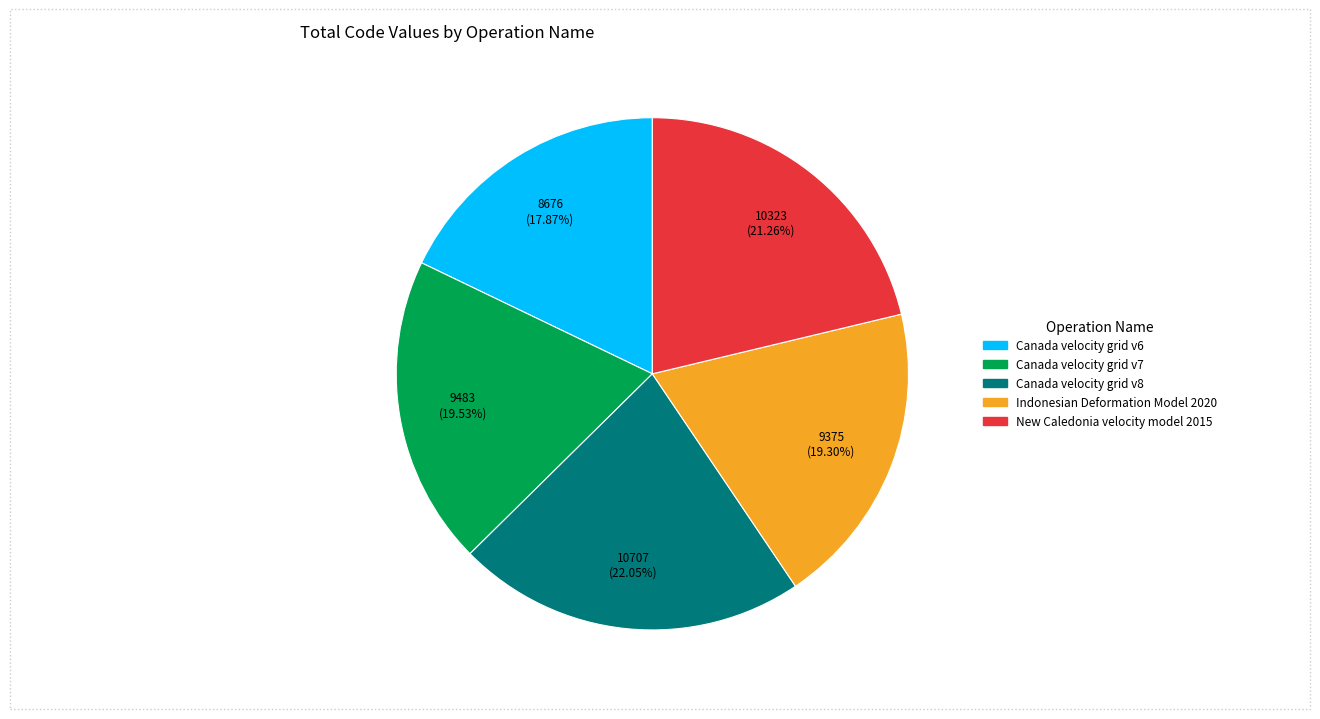

To the nearest percent, what is the difference between the Canada velocity grid v7 and Canada velocity grid v8 slice percentages?

3%